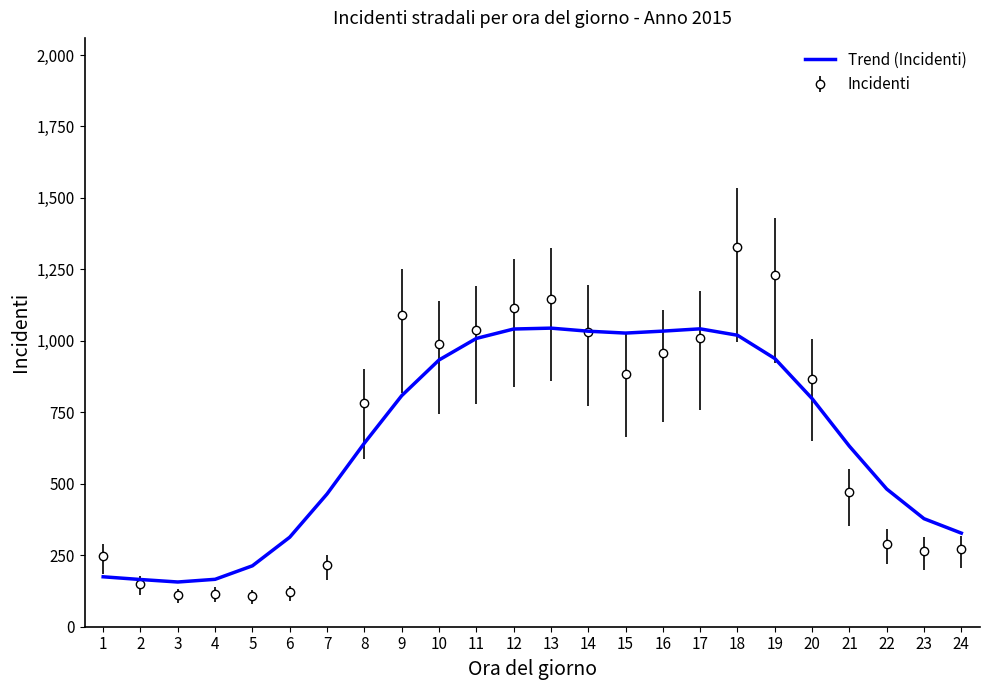

At which category is the sum across all series the highest?

18